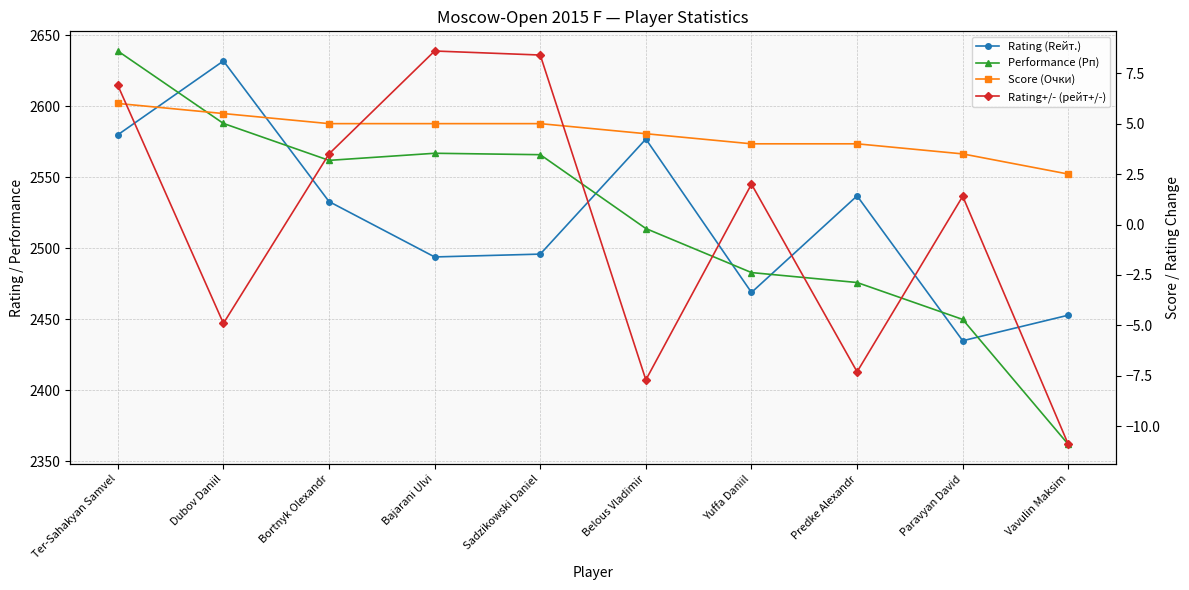

Is it true that Score (Очки) equals 2.4 at Paravyan David?

False